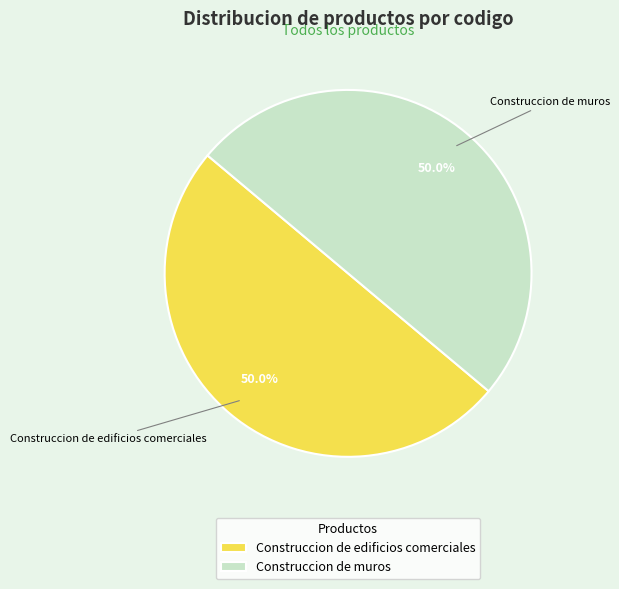

True or false: Construccion de muros accounts for 50% of the total.

True